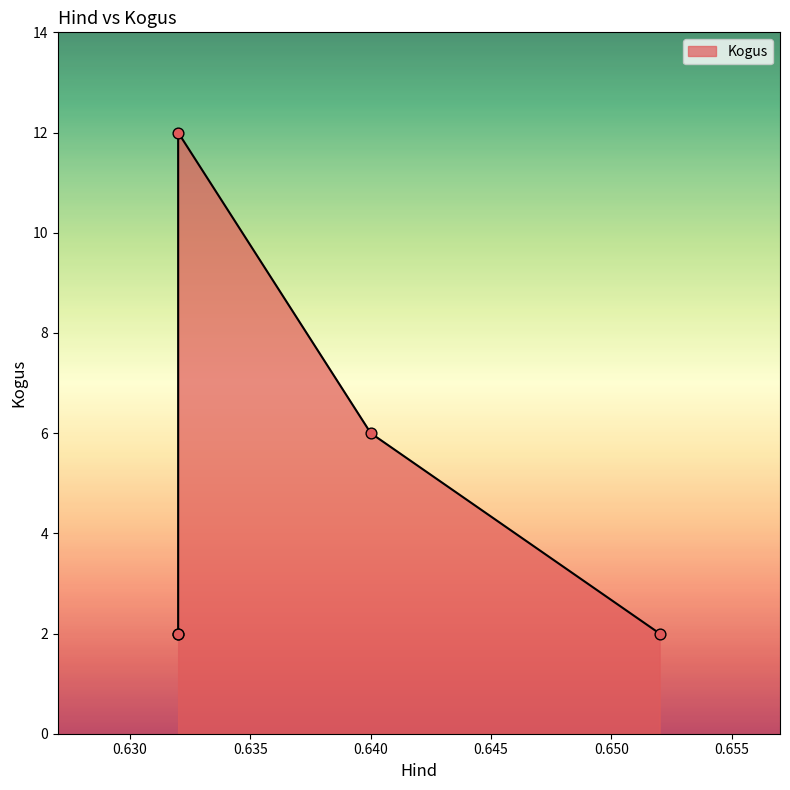

Approximately how many times larger is the value at 0.632 compared to 0.632?

0.2